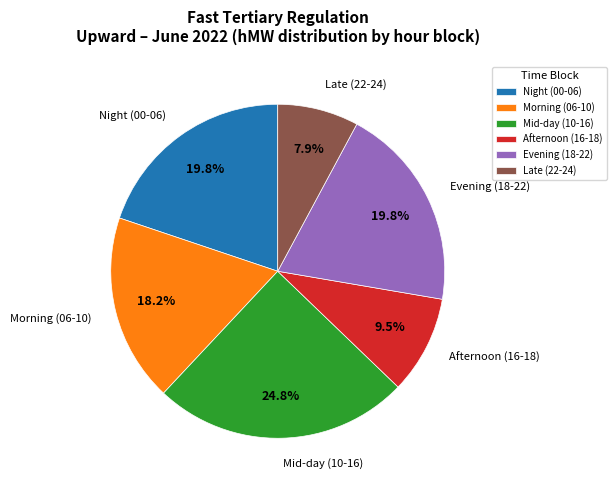

Which category has the biggest portion of the pie?

Mid-day (10-16)